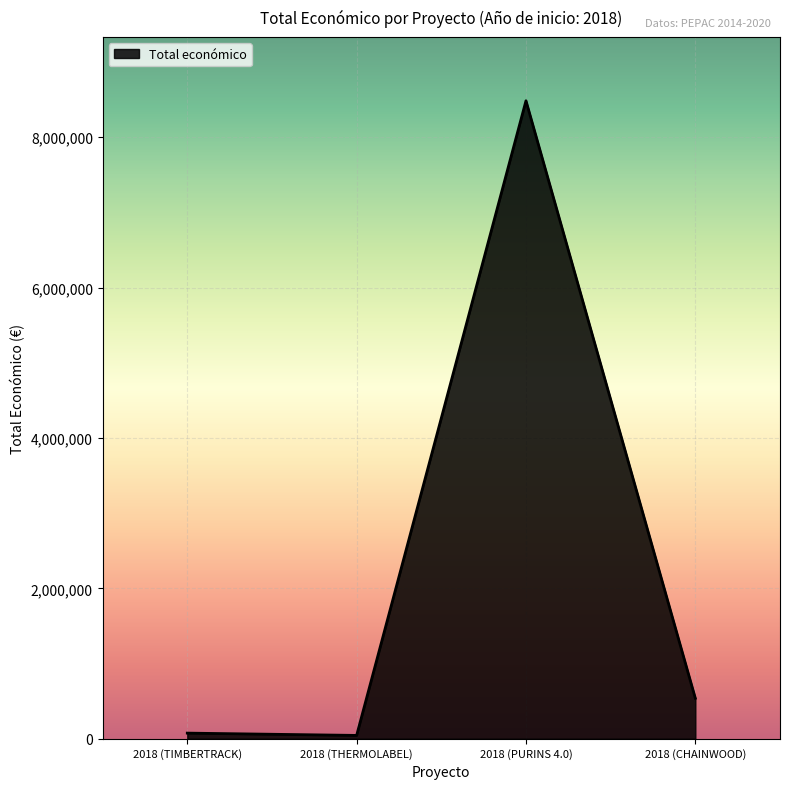

What is the smallest value displayed?

44991